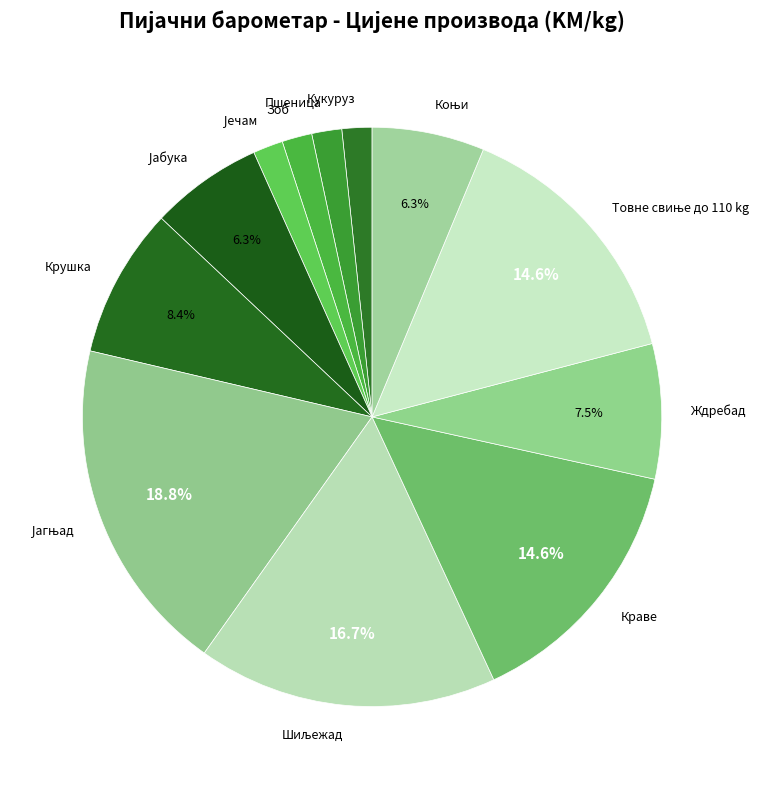

Do Пшеница and Зоб together represent more than half of the pie?

No